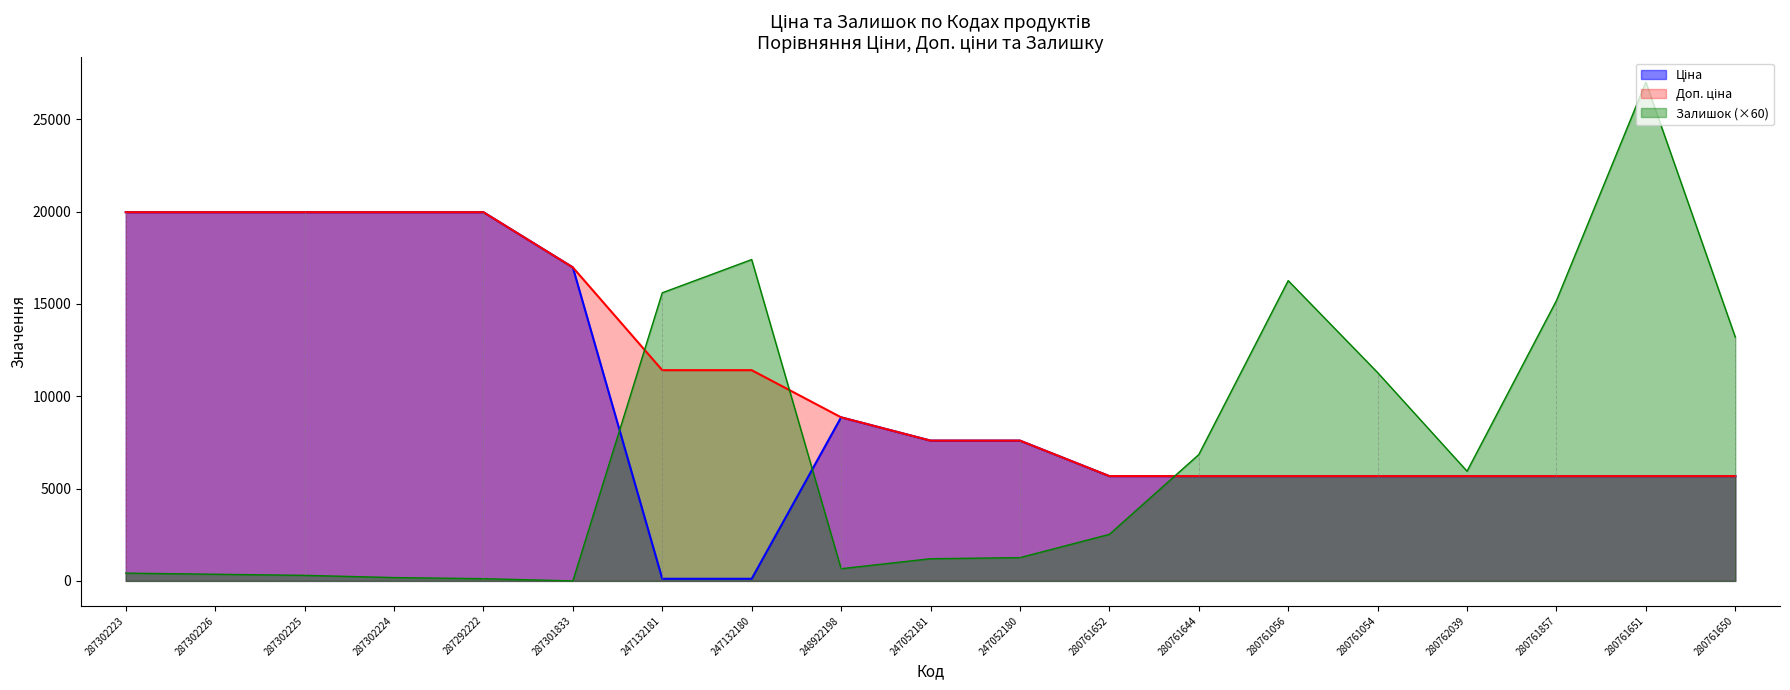

Where is Ціна nearest to the value 10039?

248922198